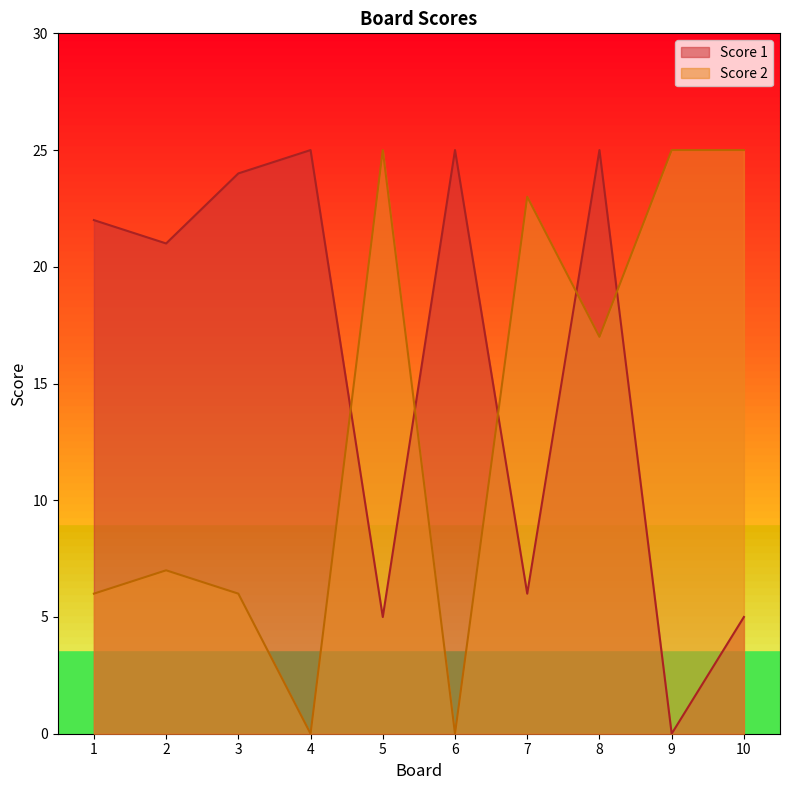

Is the value of Score 1 at 2 greater than the value of Score 2 at 7?

No